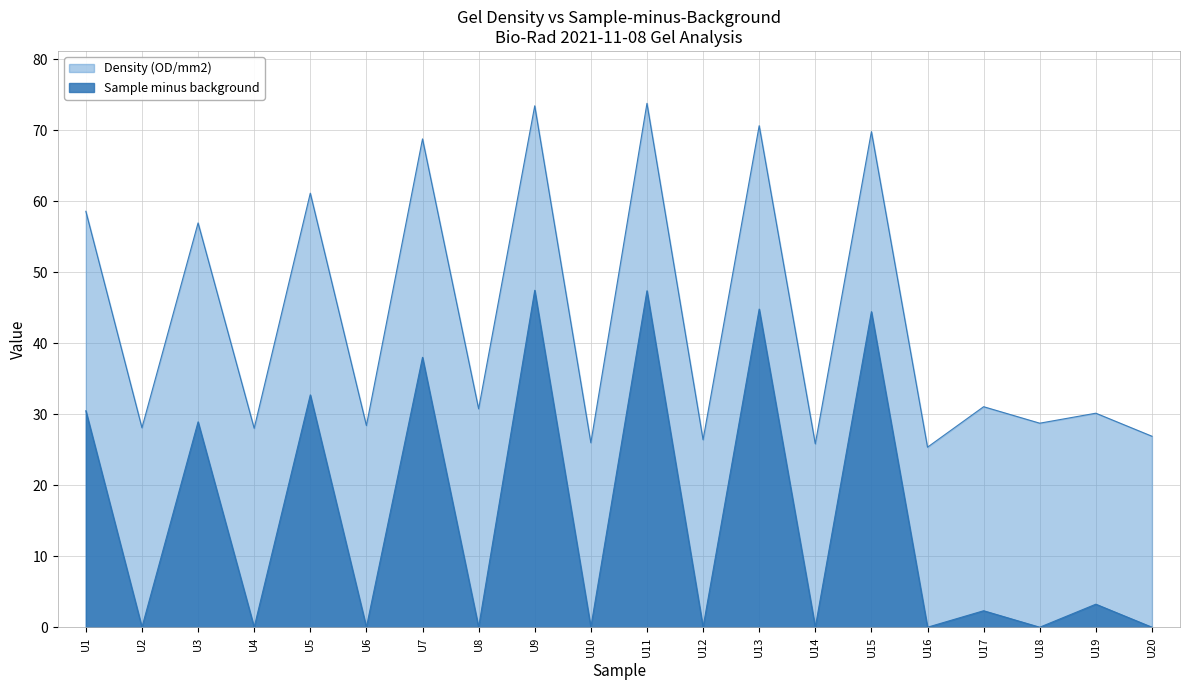

How many data points does each series have?

20